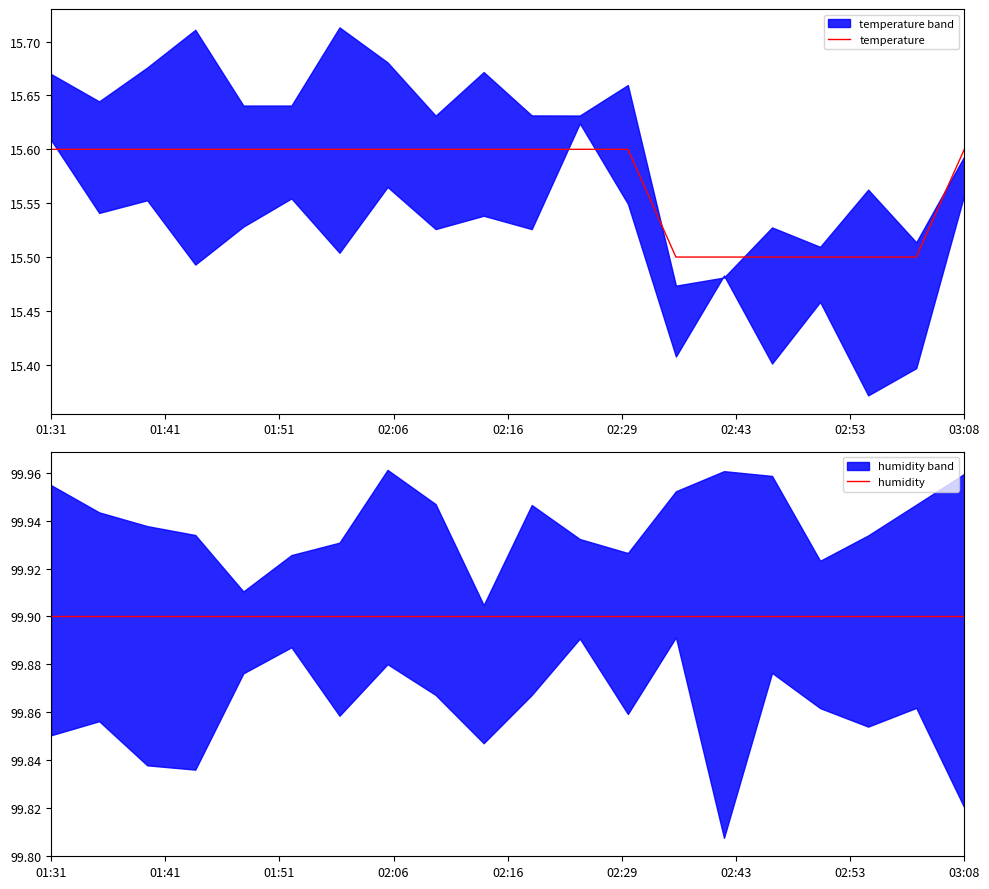

How many data points does each series have?

20